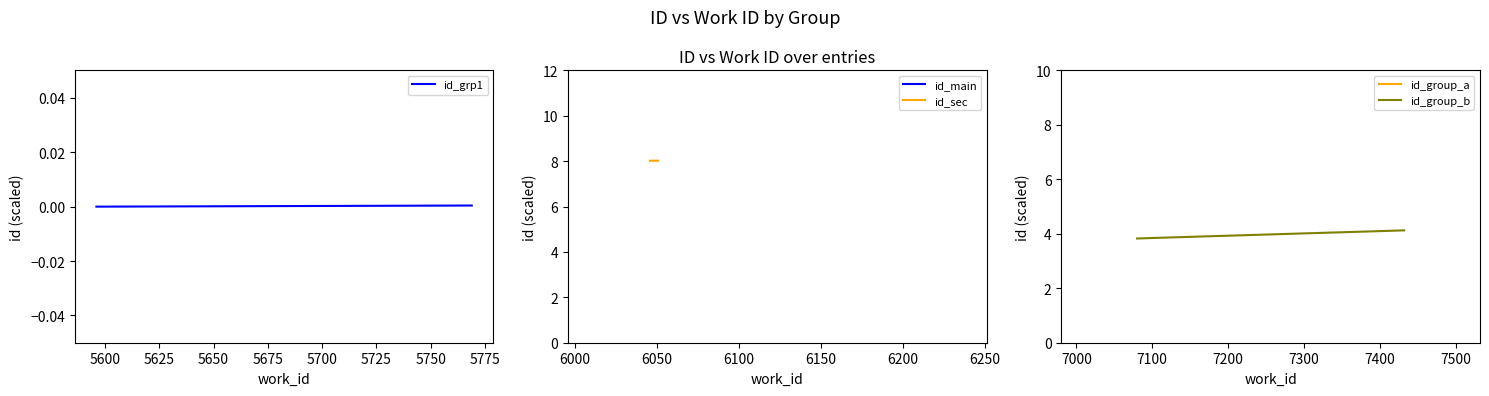

How many categories are shown in the chart?

3